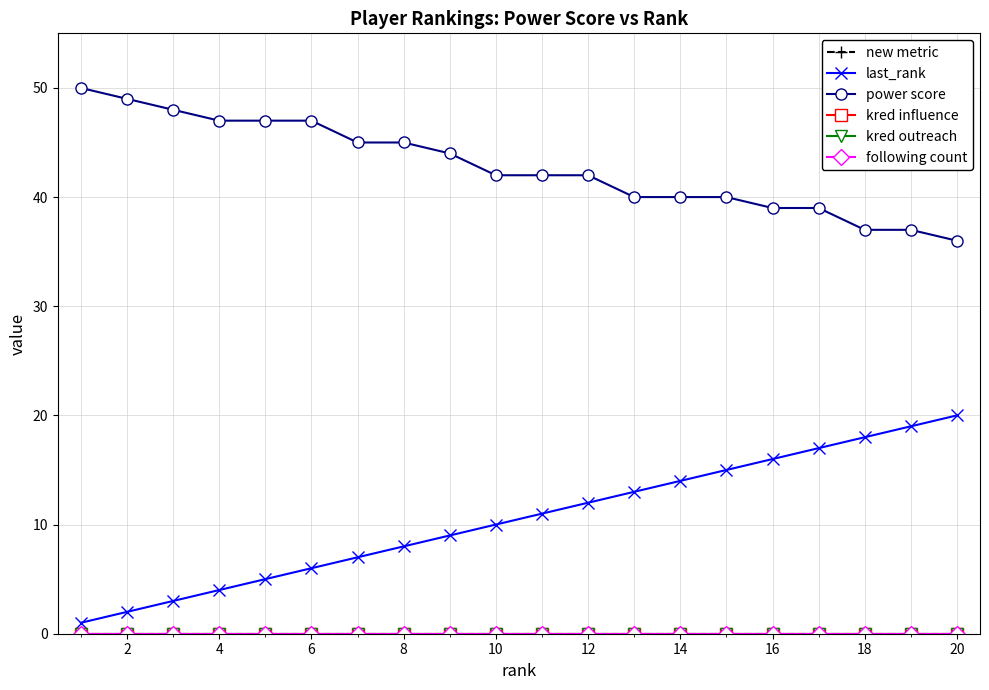

Does the chart have visible grid lines?

Yes